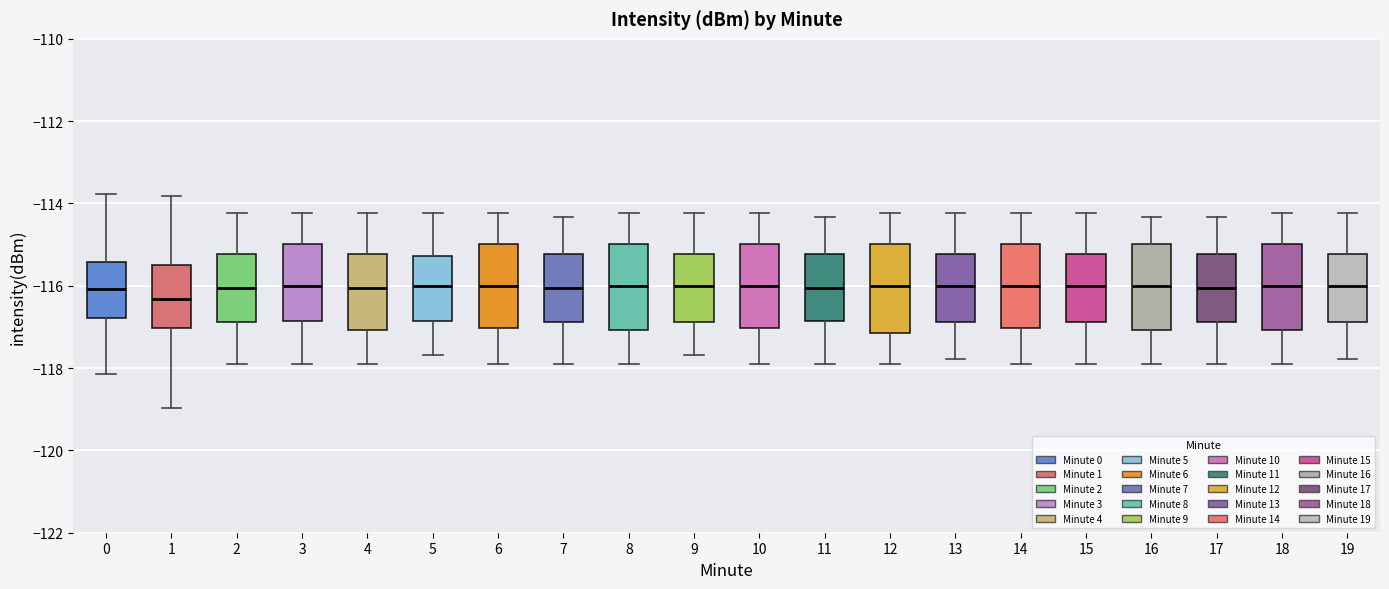

Where does the lower whisker of the box at x = 6 end on the y-axis? The values are not printed on the chart, so give them approximately, as read against the axis.

-117.8